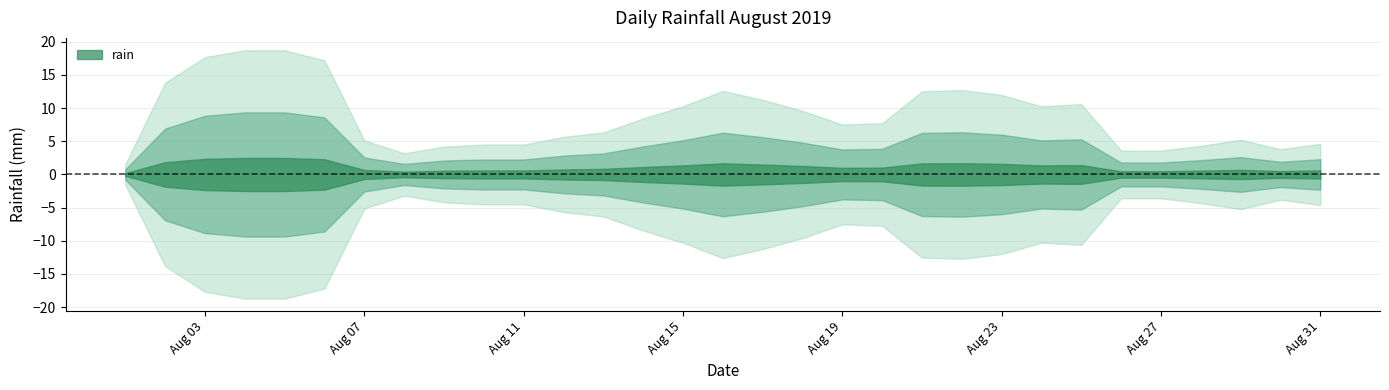

Where does the data first go above 8?

2019-08-03